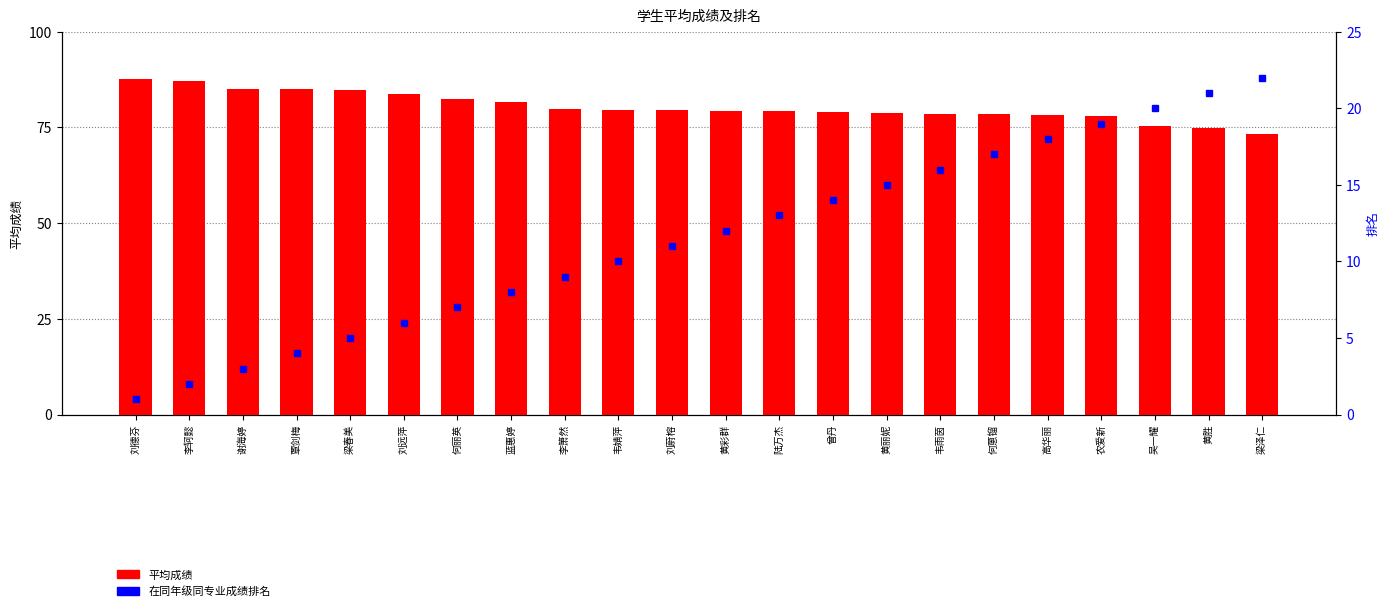

Rank the series by their average value, from highest to lowest.

平均成绩, 在同年级同专业成绩排名